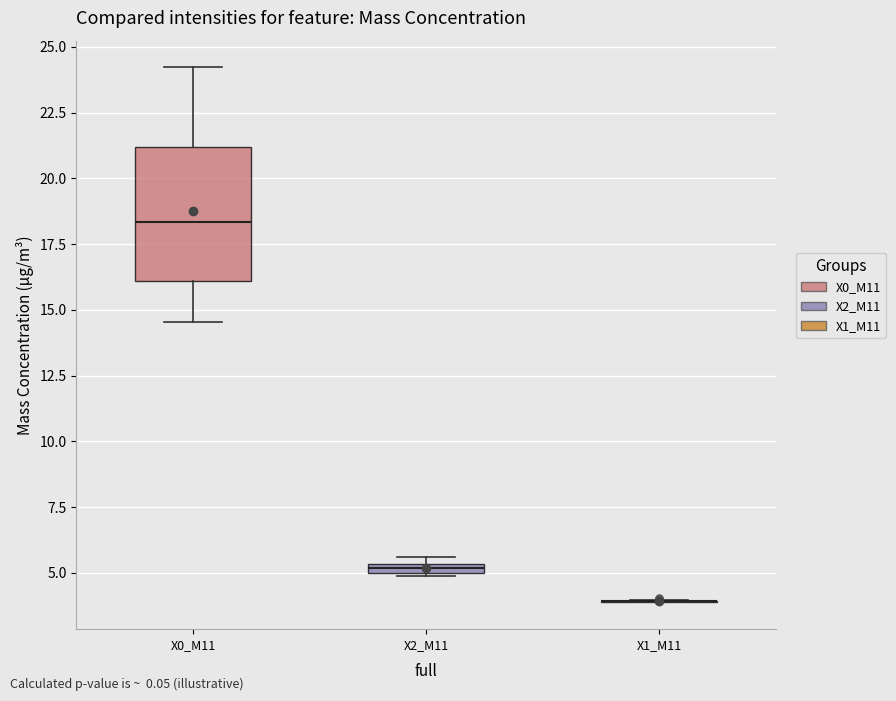

Which box is the tallest, from its lower edge to its upper edge?

X0_M11